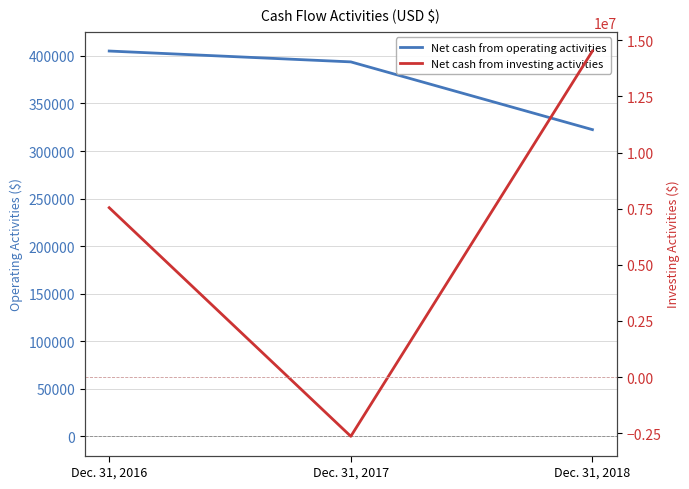

Which series has the largest total across all categories?

Net cash from investing activities